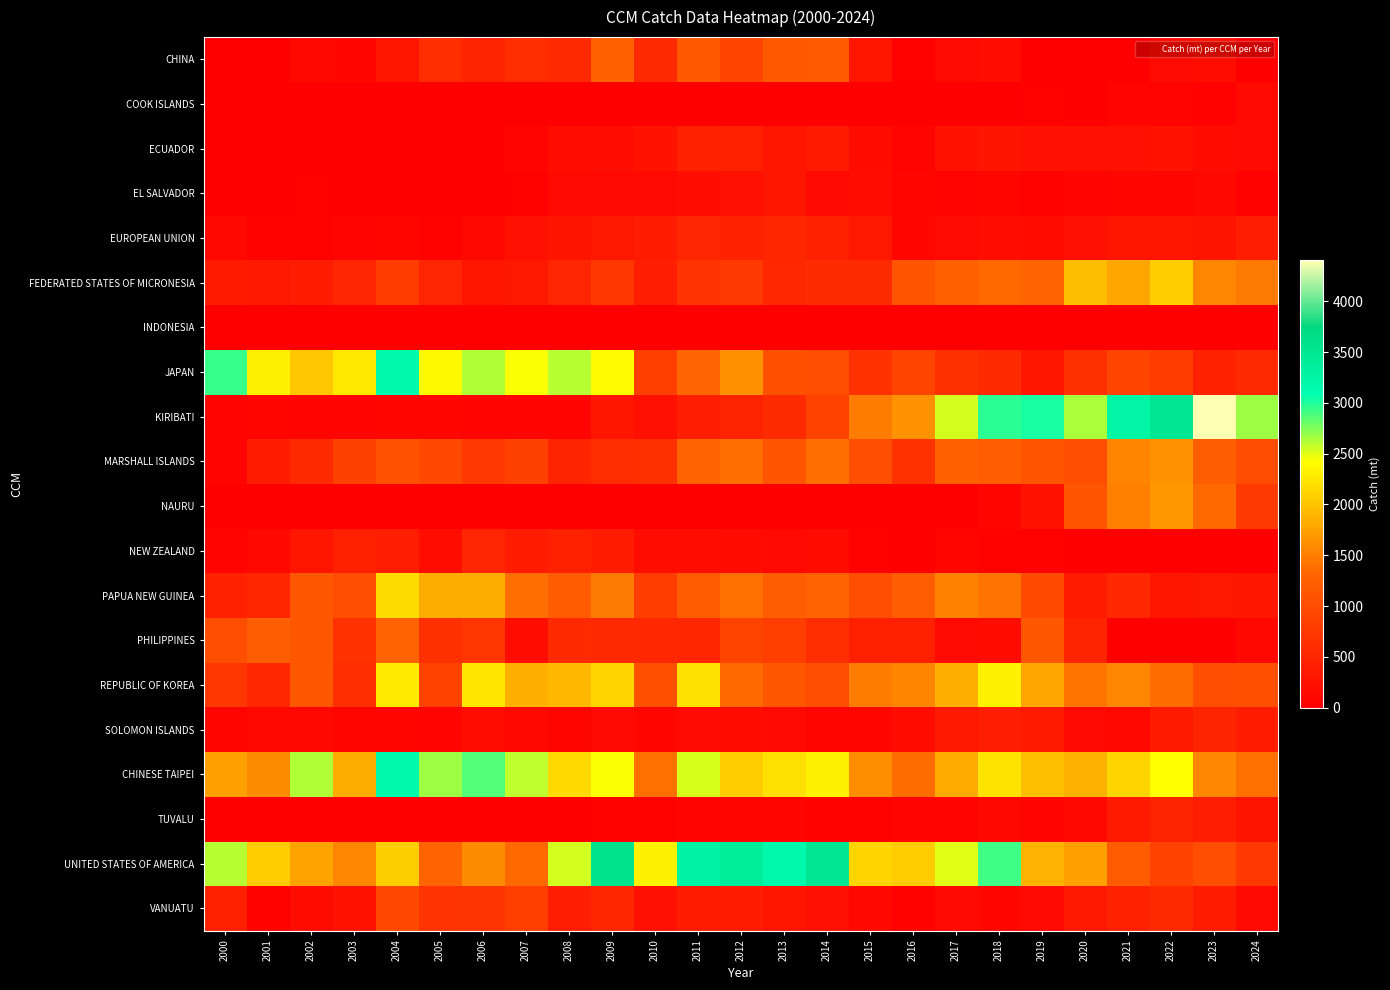

Which series changed the most between 2014 and 2020?

KIRIBATI